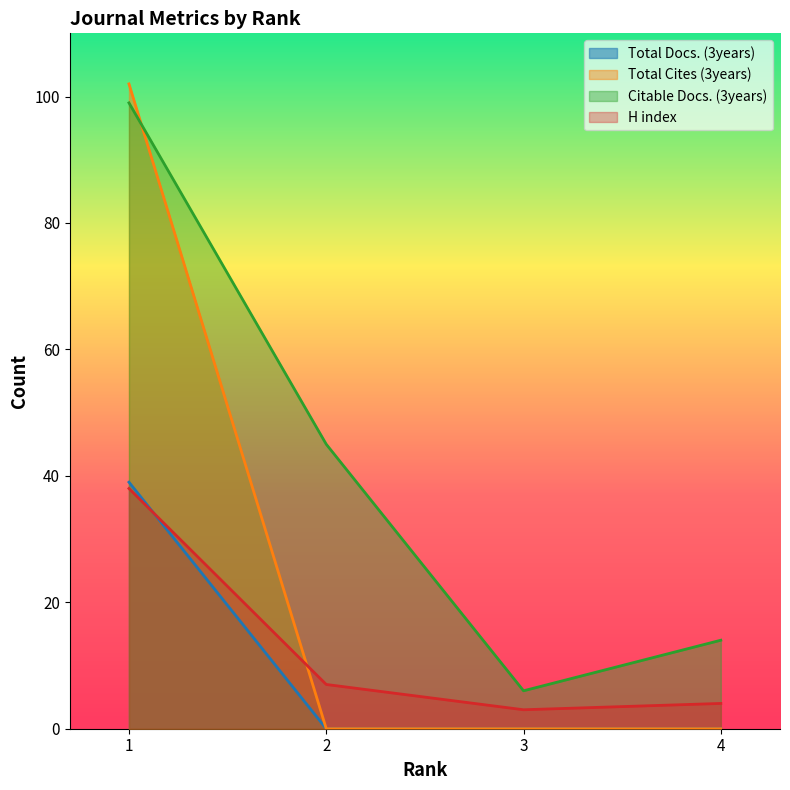

What is the sum of the H index values at 4 and 1?

42